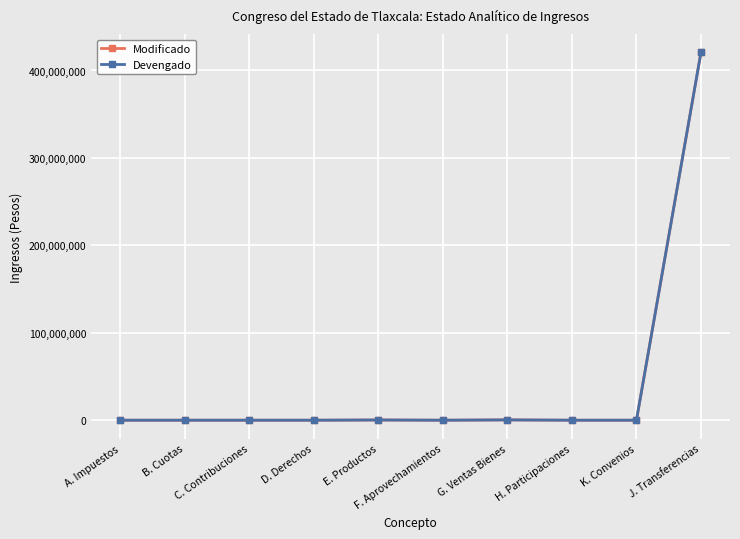

Is this an area chart (filled region under the line)?

No